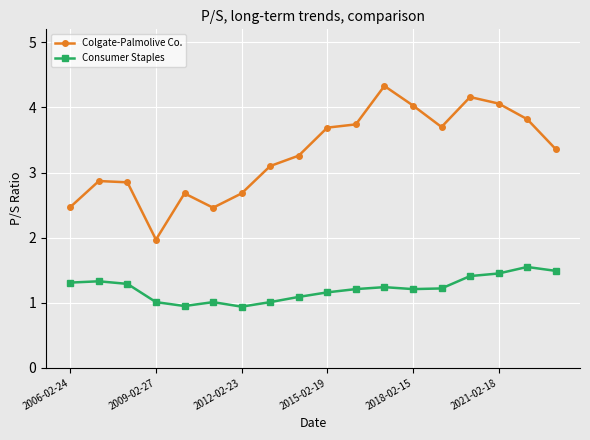

How many data points in Colgate-Palmolive Co. are less than 3?

7